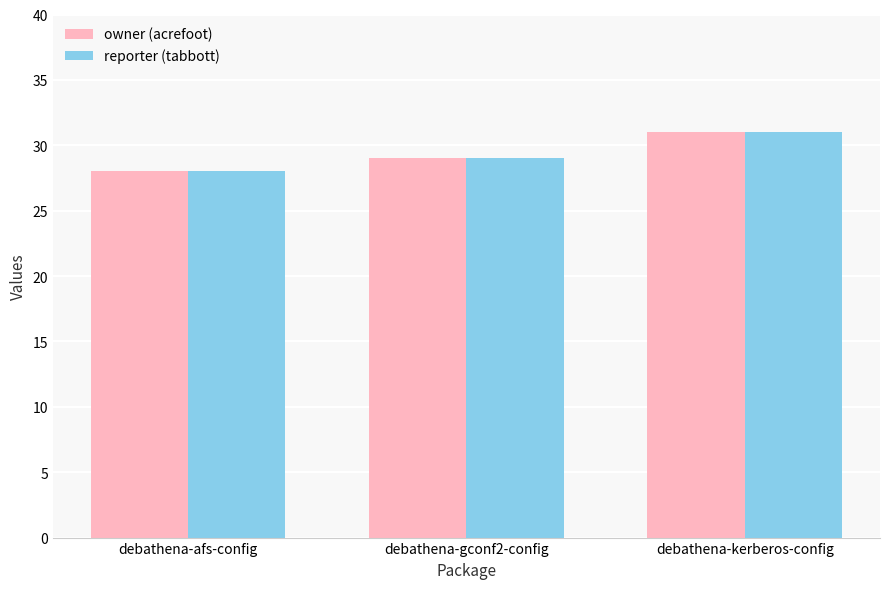

List the labels in order of owner (acrefoot) value, smallest first.

debathena-afs-config, debathena-gconf2-config, debathena-kerberos-config